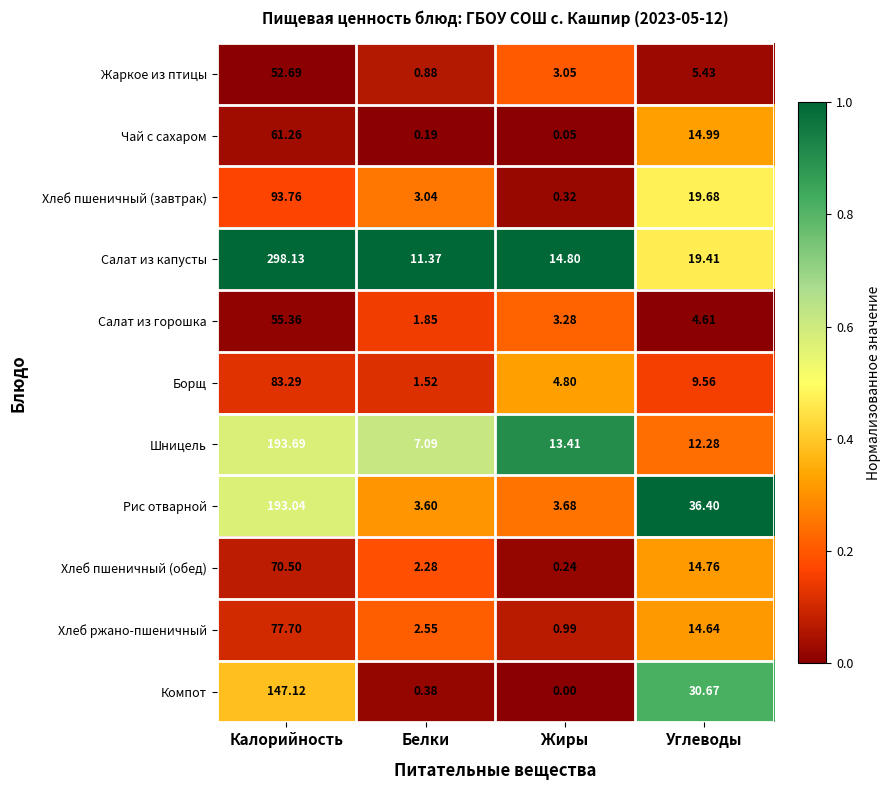

List the series in order of their peak value, highest first.

Салат из капусты, Шницель, Рис отварной, Компот, Хлеб пшеничный (завтрак), Борщ, Хлеб ржано-пшеничный, Хлеб пшеничный (обед), Чай с сахаром, Салат из горошка, Жаркое из птицы